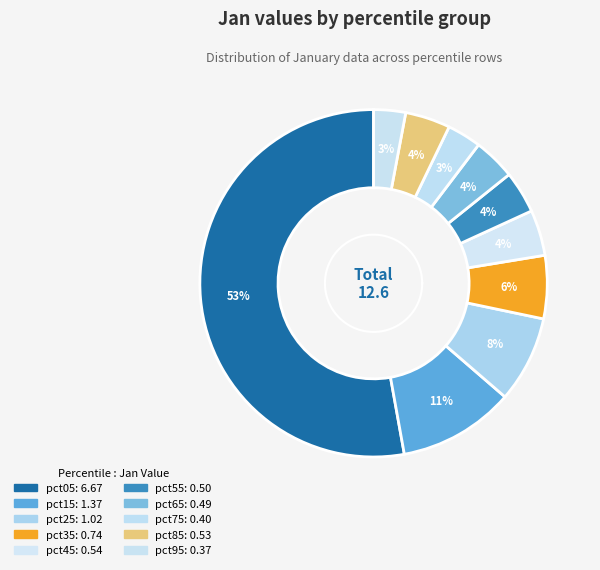

Is it true that pct75 is 3% of the pie?

True